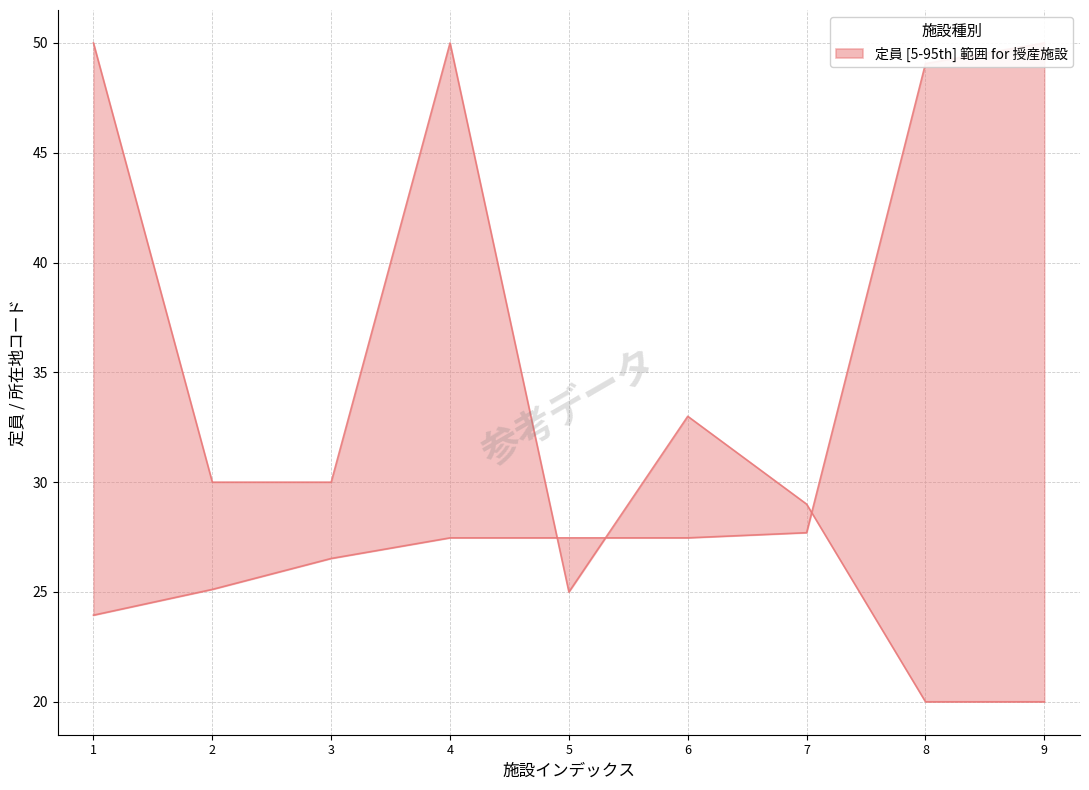

The upper series shows 47.7 at 7. True or false?

False